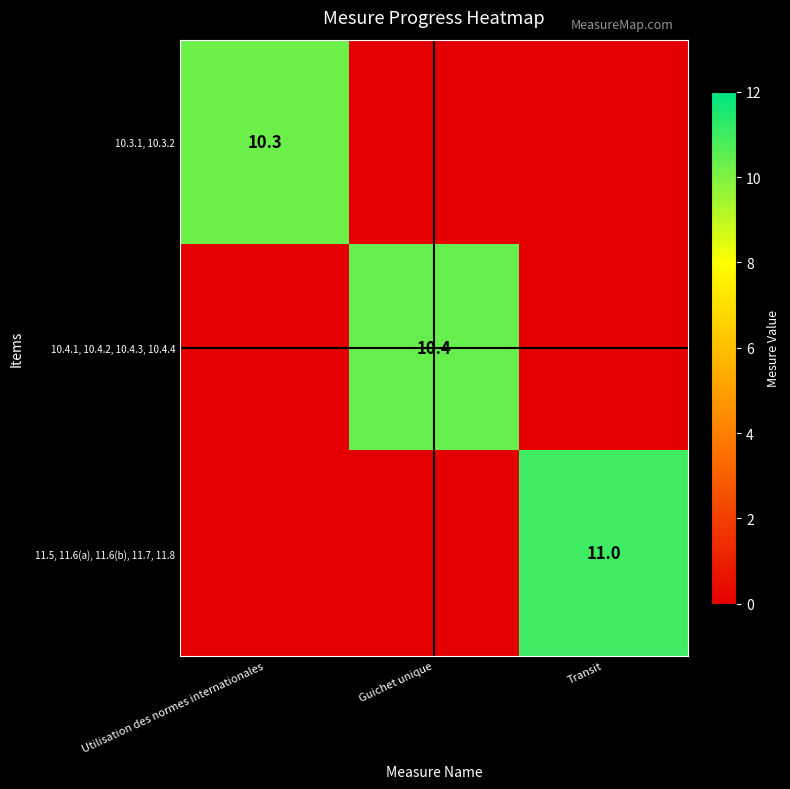

The value of 11.5, 11.6(a), 11.6(b), 11.7, 11.8 at Transit is 11.0. True or false?

True